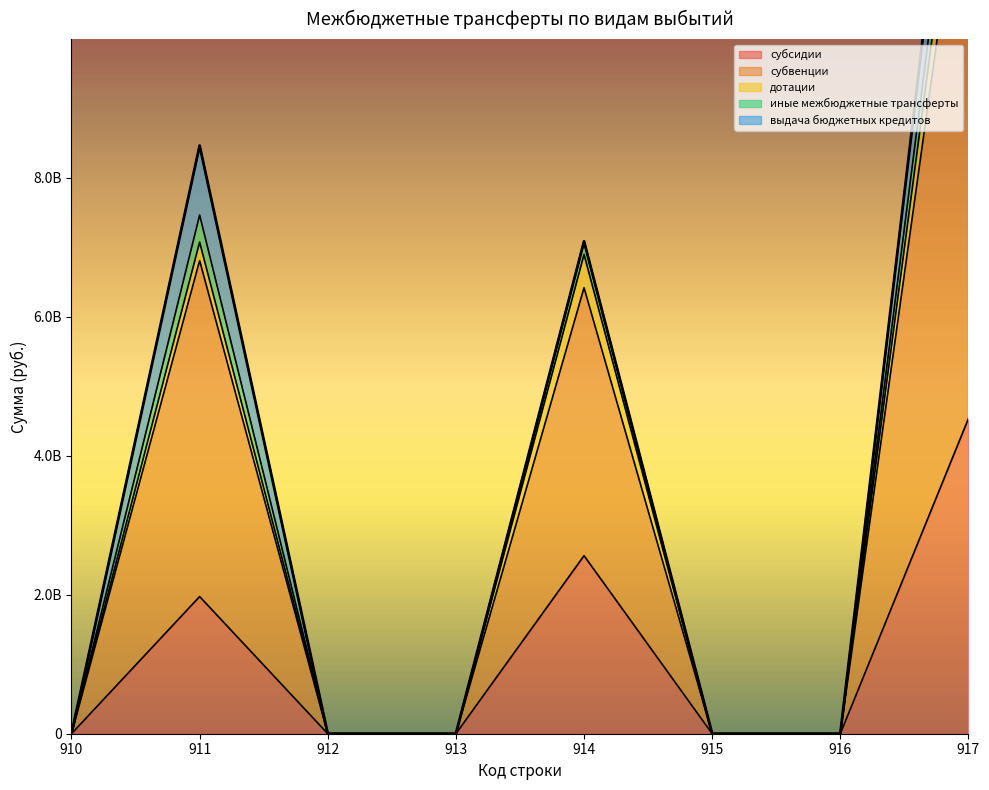

True or false: субсидии and иные межбюджетные трансферты intersect in this chart.

False